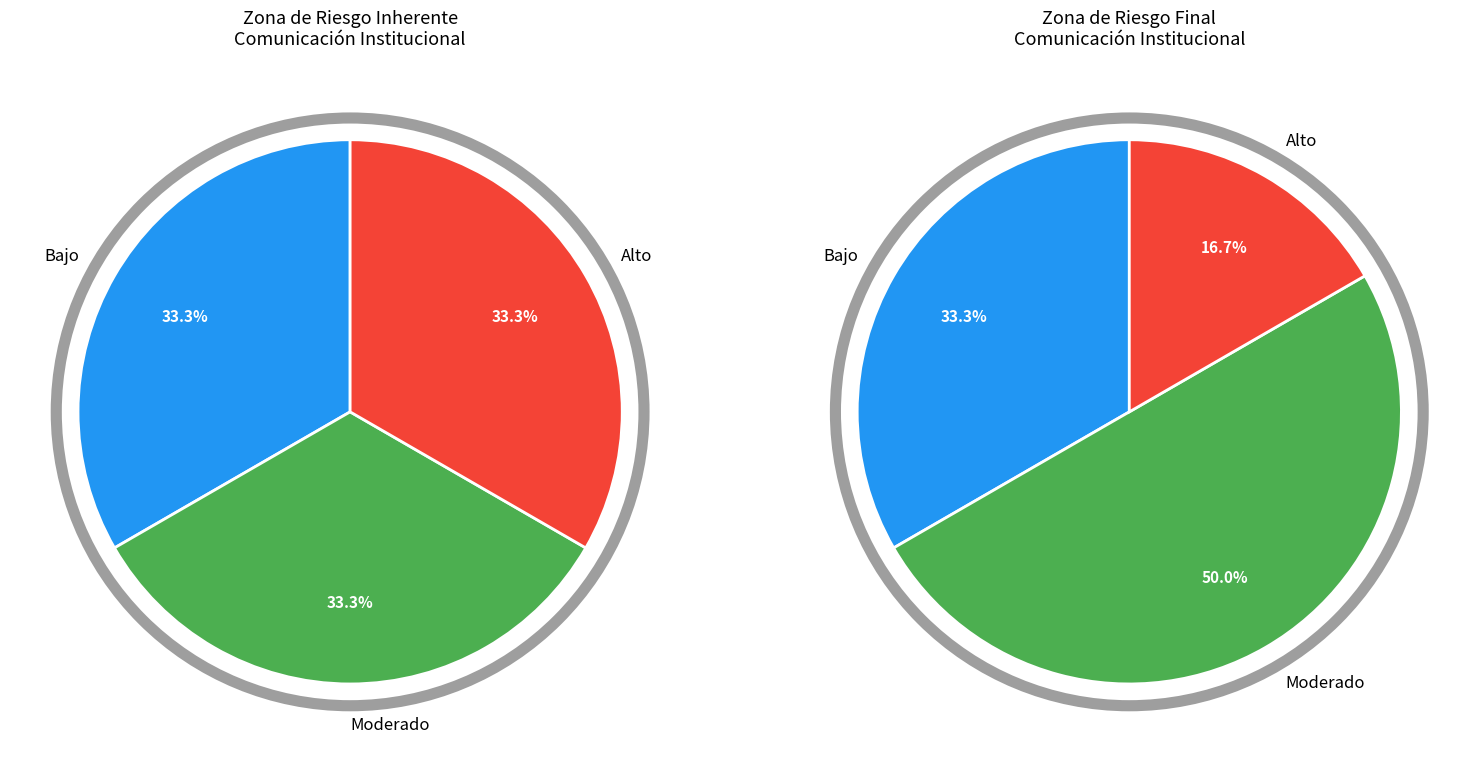

Count the number of slices in the pie.

3